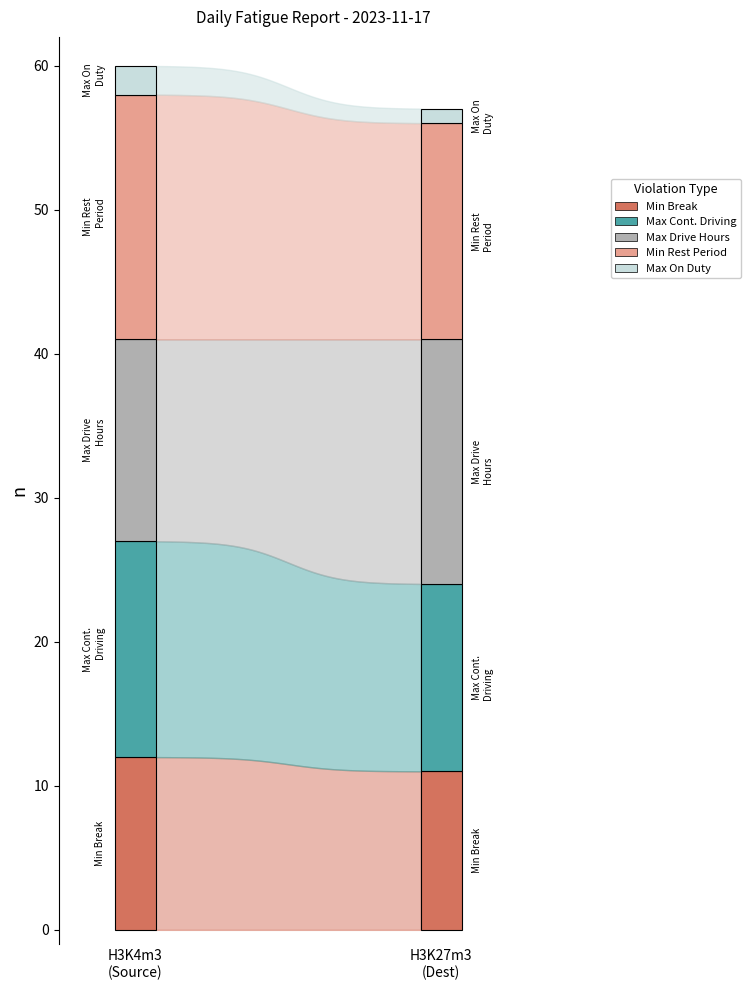

What is the sum of all values?

60